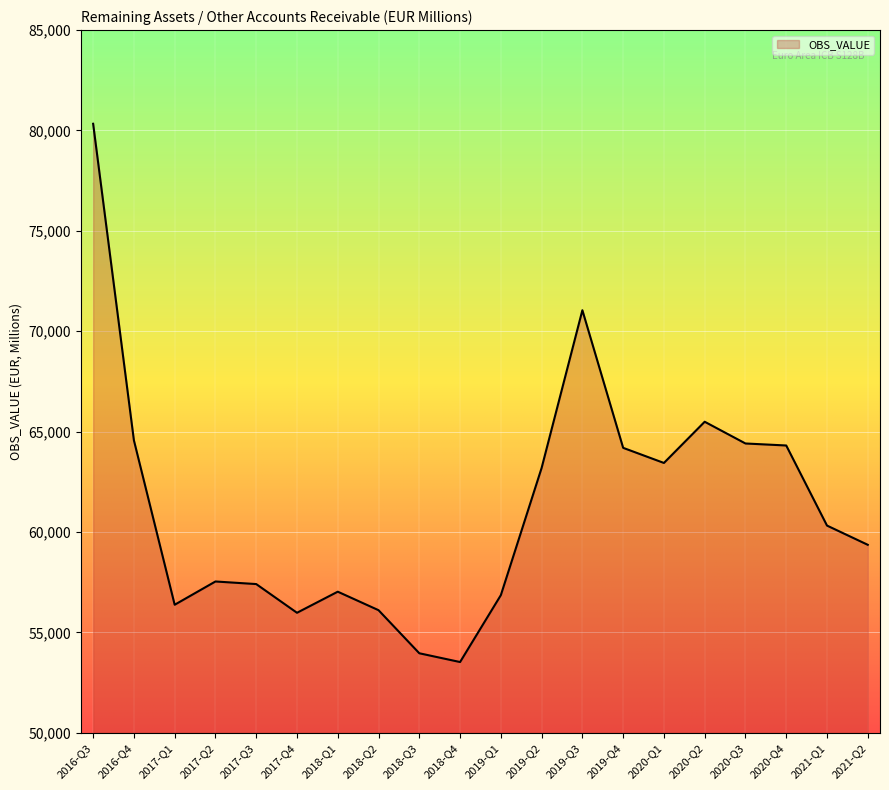

Read the value at 2021-Q1.

60321.5